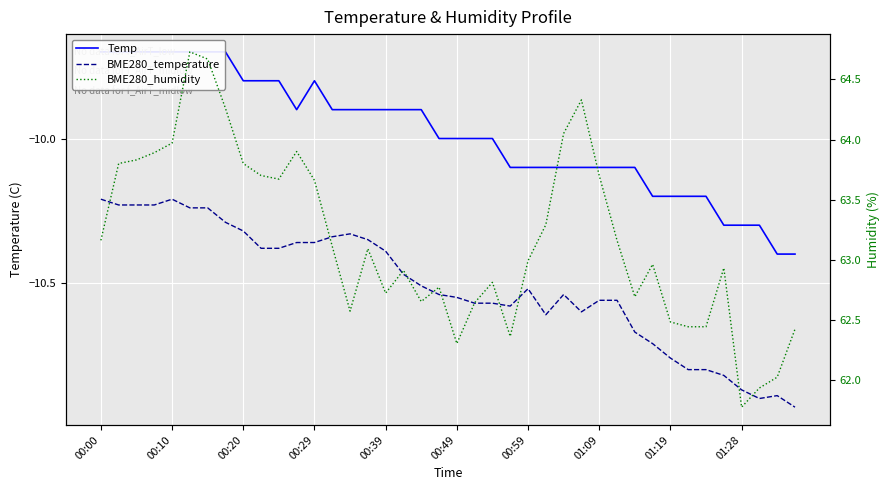

True or false: Temp and BME280_humidity cross at least once.

False